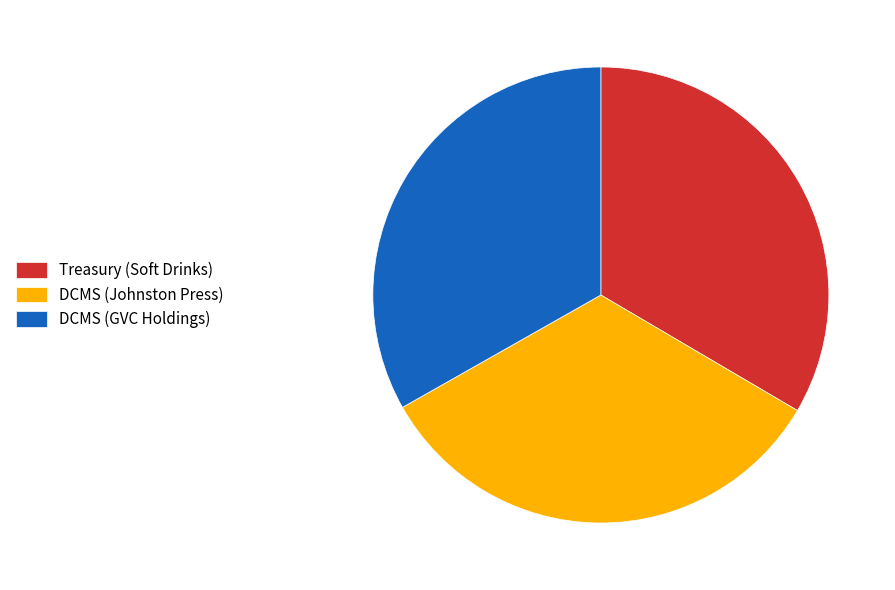

Is there any slice that represents more than half of the pie?

No